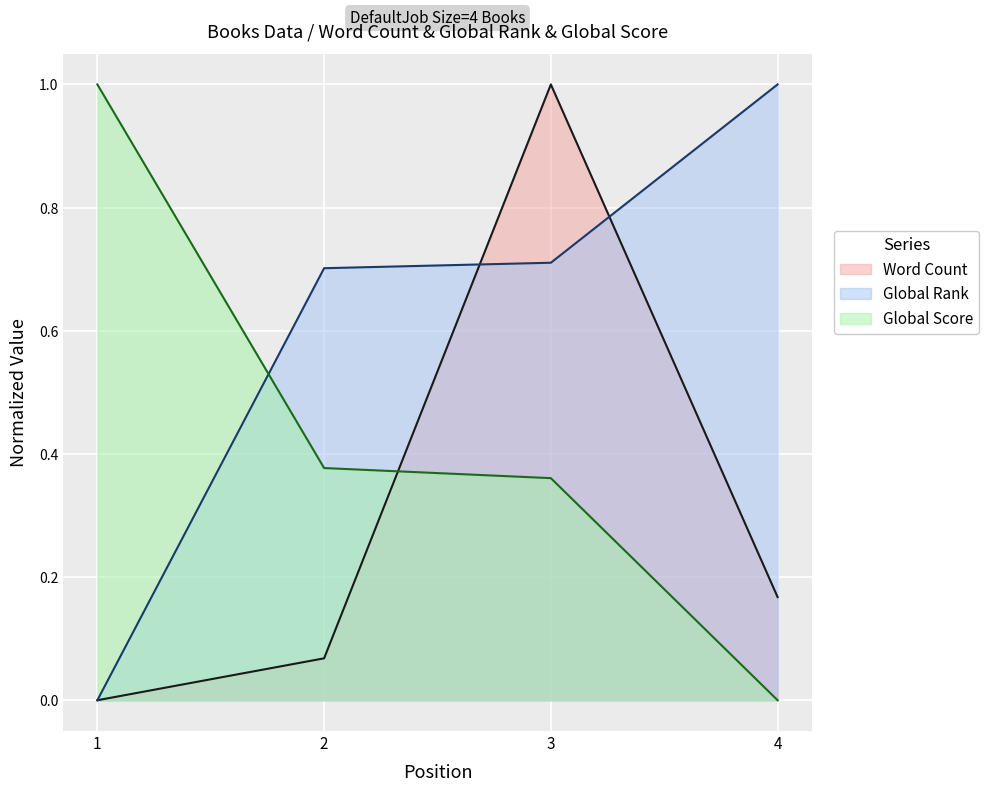

The Global Rank series shows 1.0 at 4. True or false?

True